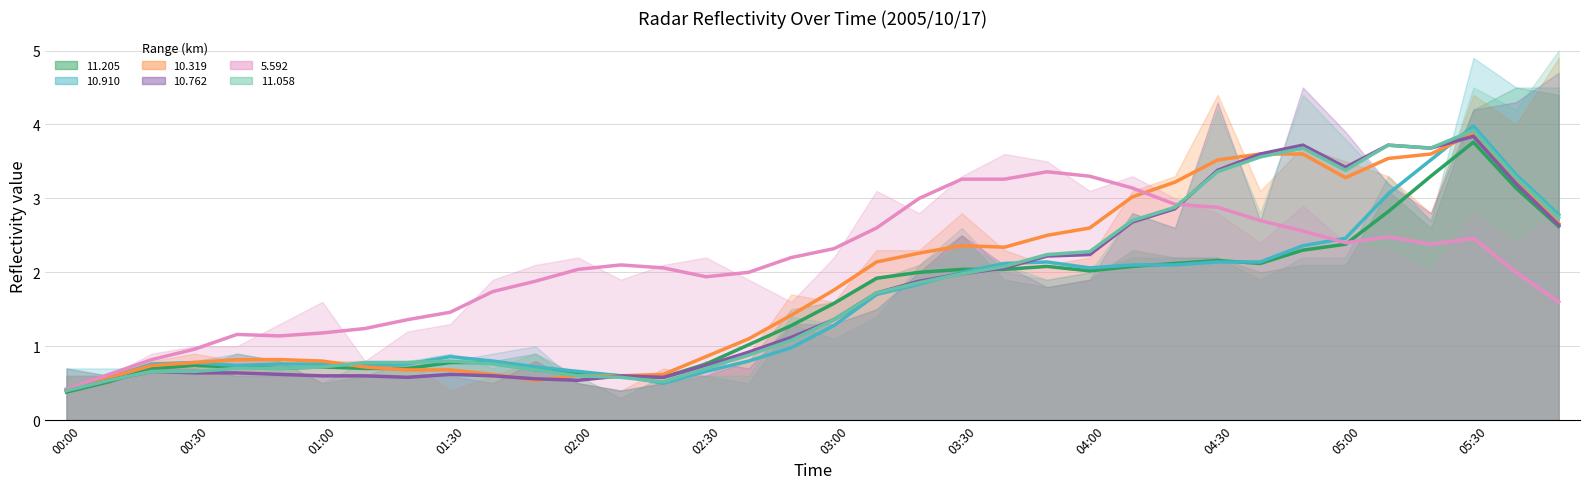

Count the number of categories in the chart.

36